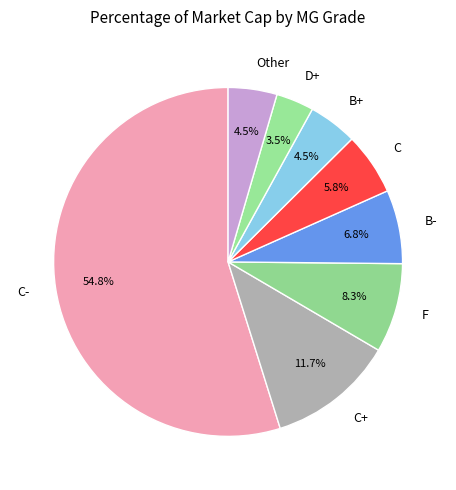

What is the total percentage of D+ and F?

11.8%